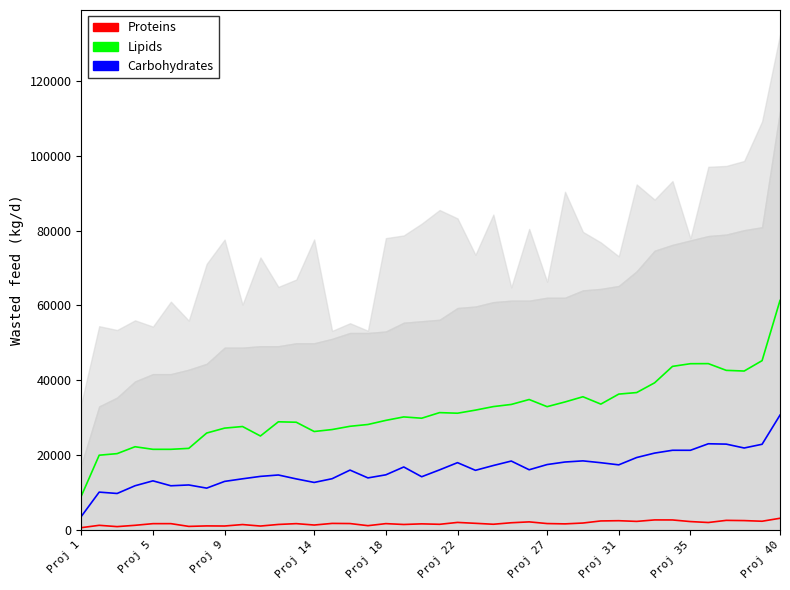

What is the minimum value for Carbohydrates?

3568.3